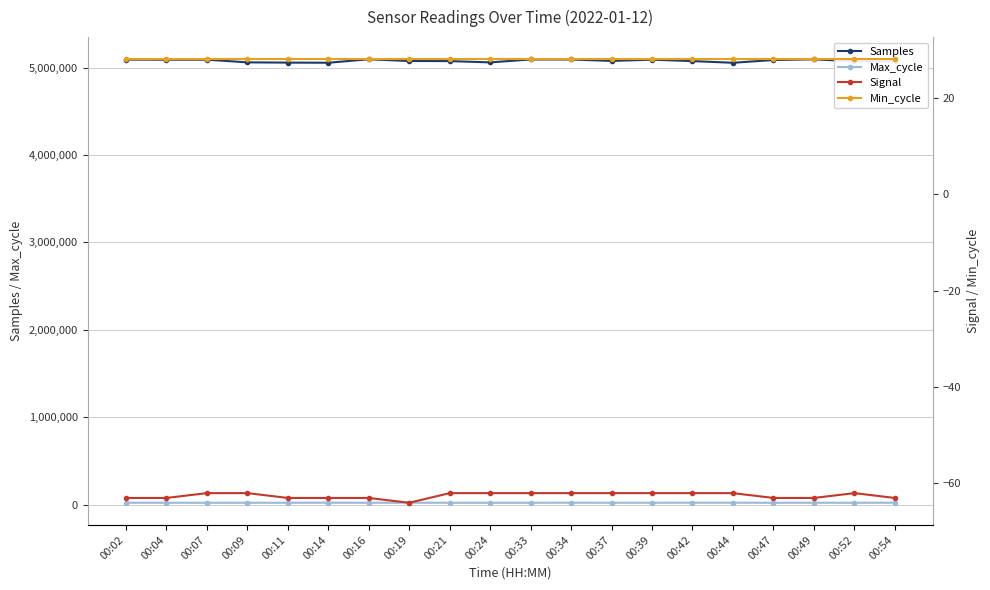

Count the number of categories in the chart.

20